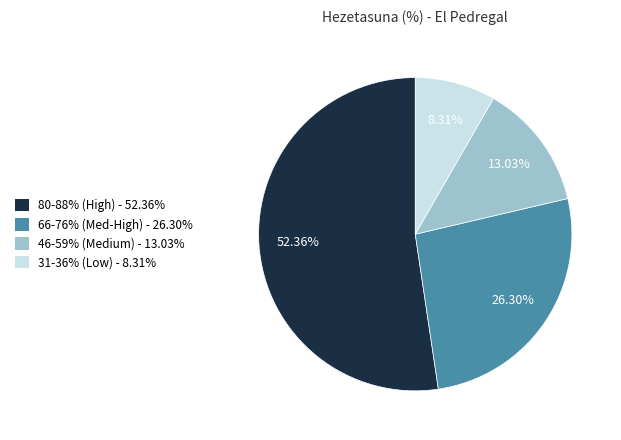

Is there any slice that represents more than half of the pie?

Yes